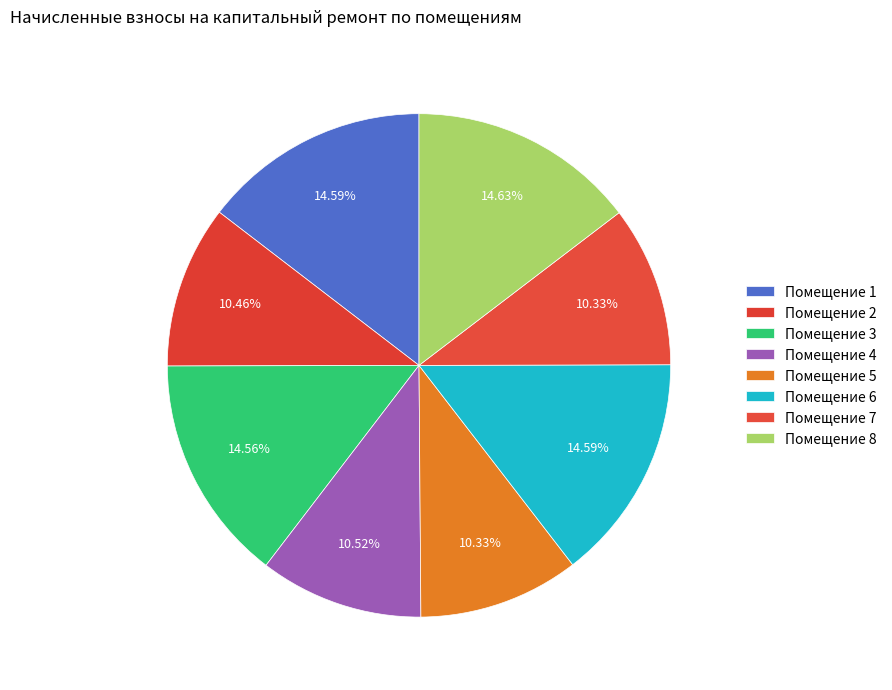

How many slices are in this pie chart?

8